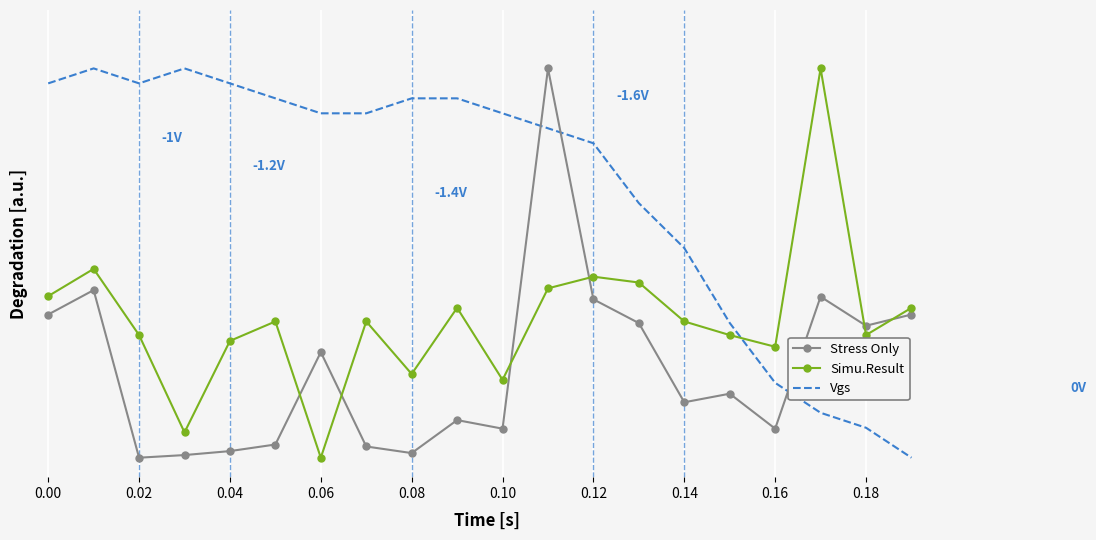

Reading left to right, what are all the values shown in this chart?

Stress Only: 0.4	0.4	0.0	0.0	0.0	0.0	0.3	0.0	0.0	0.1	0.1	1.0	0.4	0.3	0.1	0.2	0.1	0.4	0.3	0.4
Simu.Result: 0.4	0.5	0.3	0.1	0.3	0.4	0.0	0.4	0.2	0.4	0.2	0.4	0.5	0.4	0.4	0.3	0.3	1.0	0.3	0.4
Vgs: 1.0	1.0	1.0	1.0	1.0	0.9	0.9	0.9	0.9	0.9	0.9	0.8	0.8	0.7	0.5	0.3	0.2	0.1	0.1	0.0